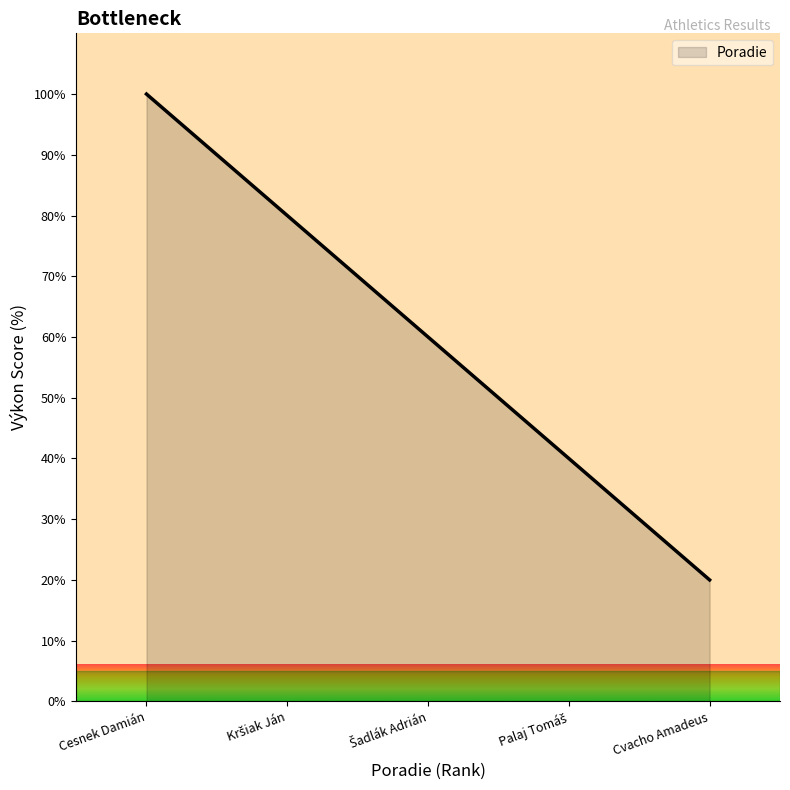

How many values are below 60?

2